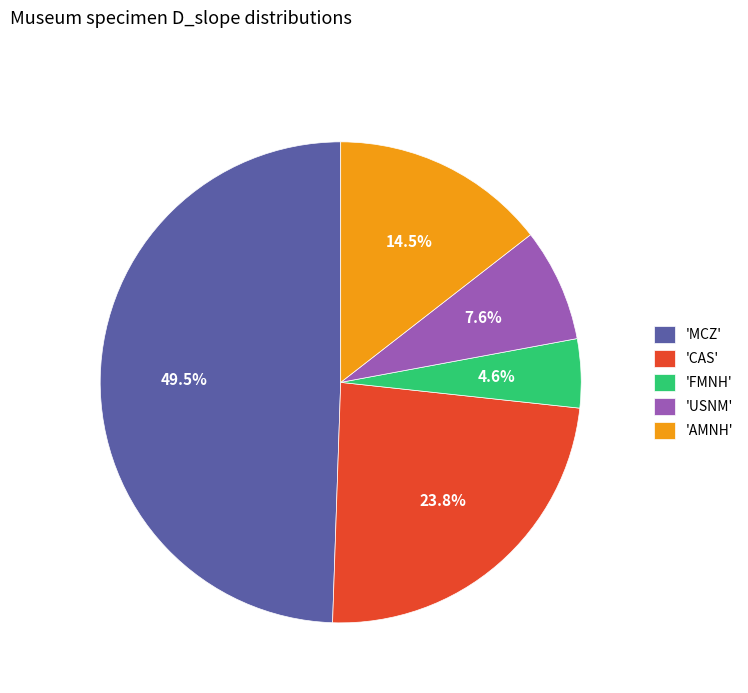

Rank the categories by value from highest to lowest.

'MCZ', 'CAS', 'AMNH', 'USNM', 'FMNH'